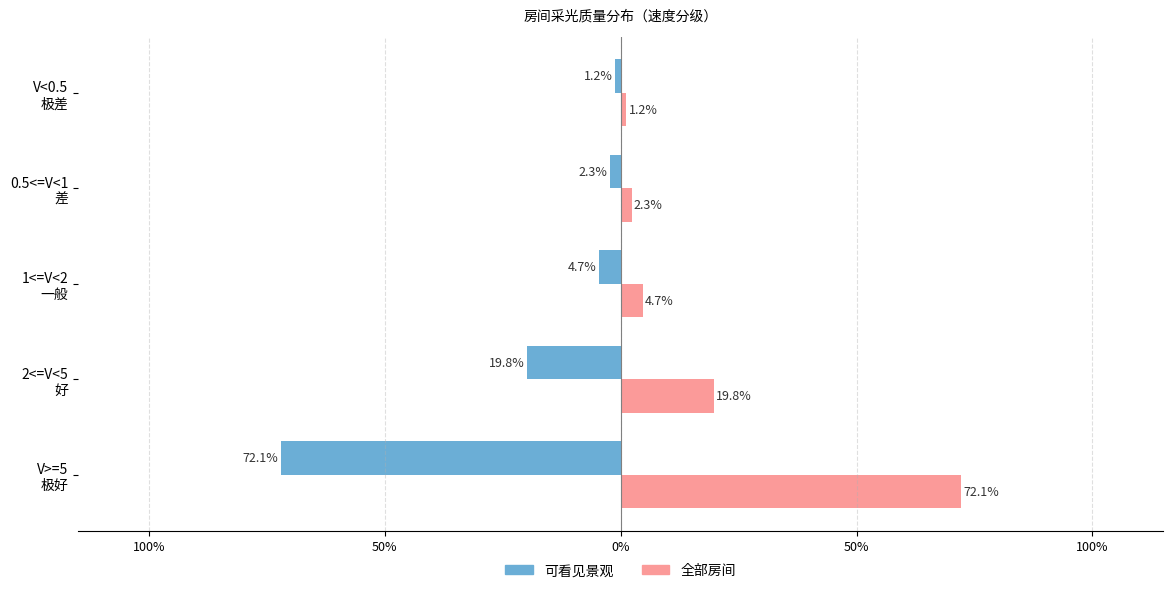

List the series in order of their overall mean, highest first.

全部房间, 可看见景观